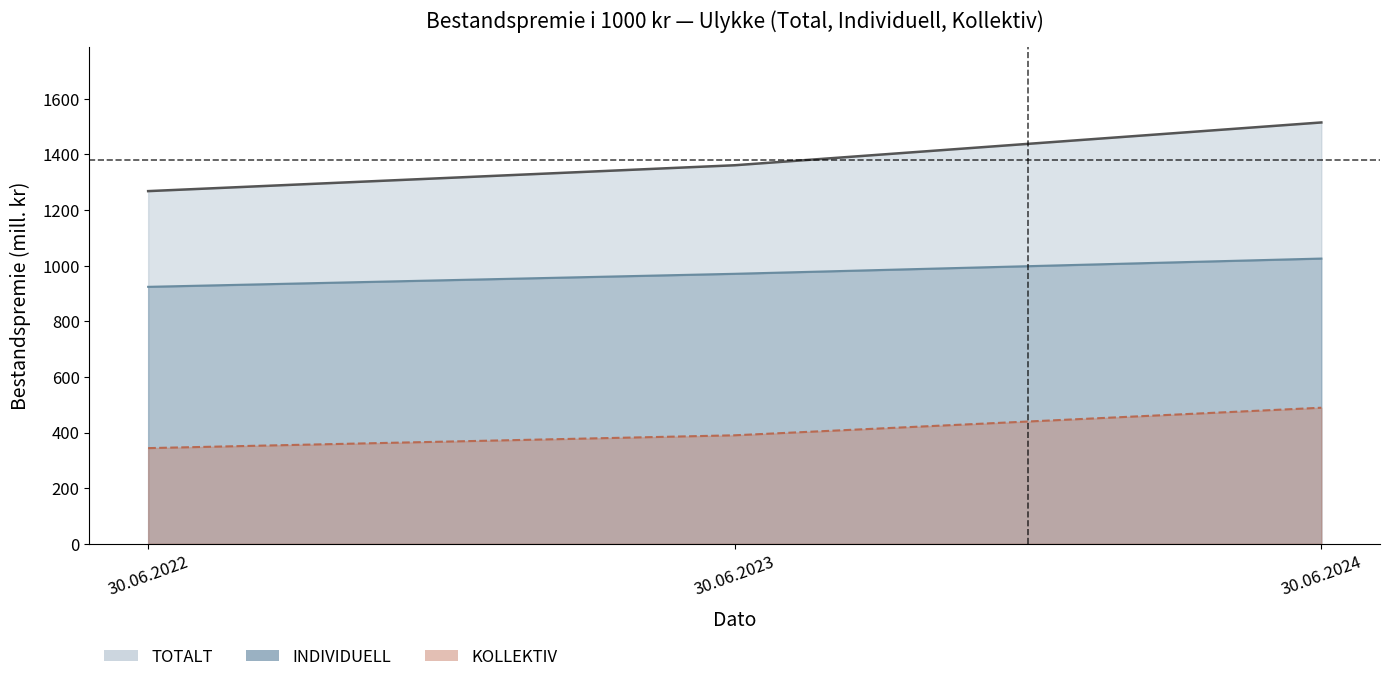

Reading left to right, extract all data points from this chart.

TOTALT line: 1267.4	1360.4	1514.1
INDIVIDUELL line: 923.5	970.3	1025.1
KOLLEKTIV line: 343.9	390.0	489.0